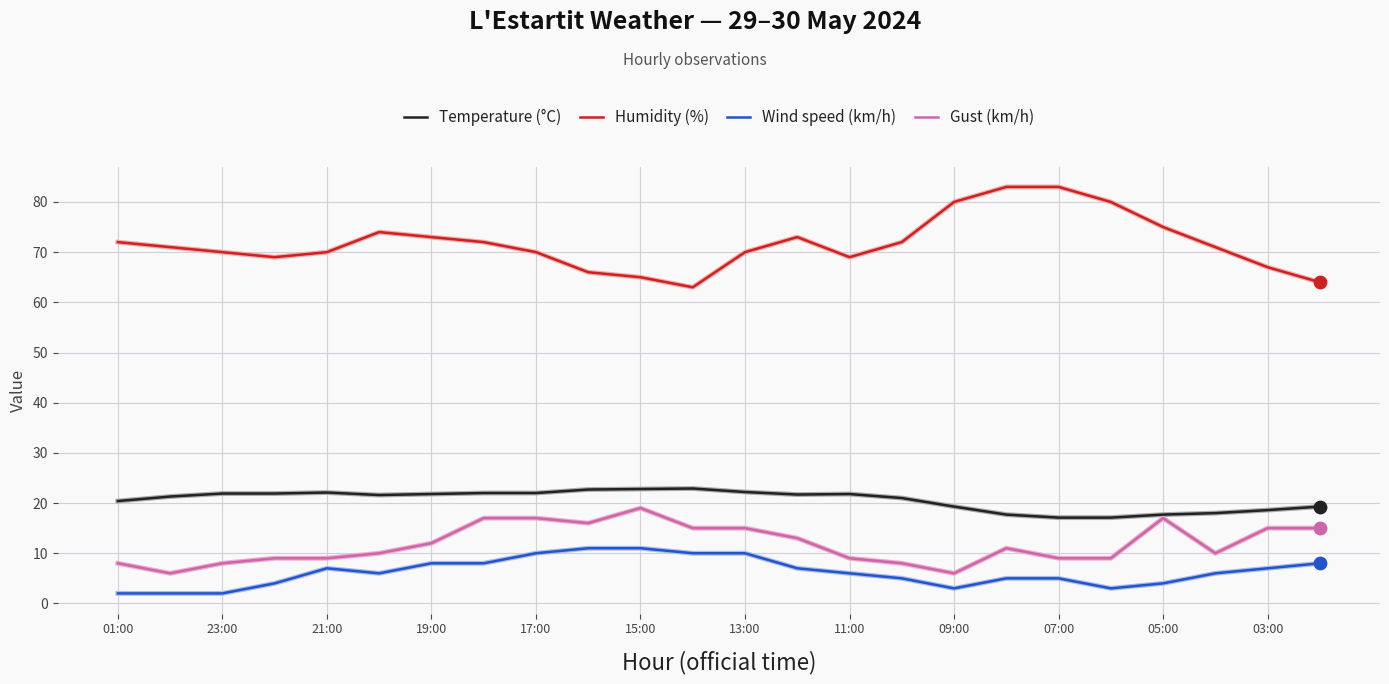

Which series has the widest spread of values?

Humidity (%)